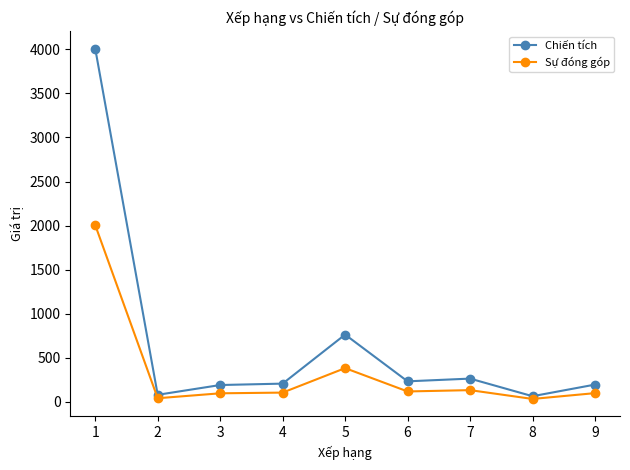

Does the chart have visible grid lines?

No